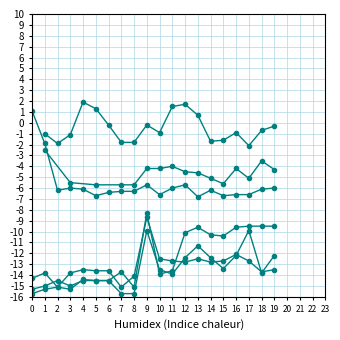

Between 3 and 15, which is larger?

15